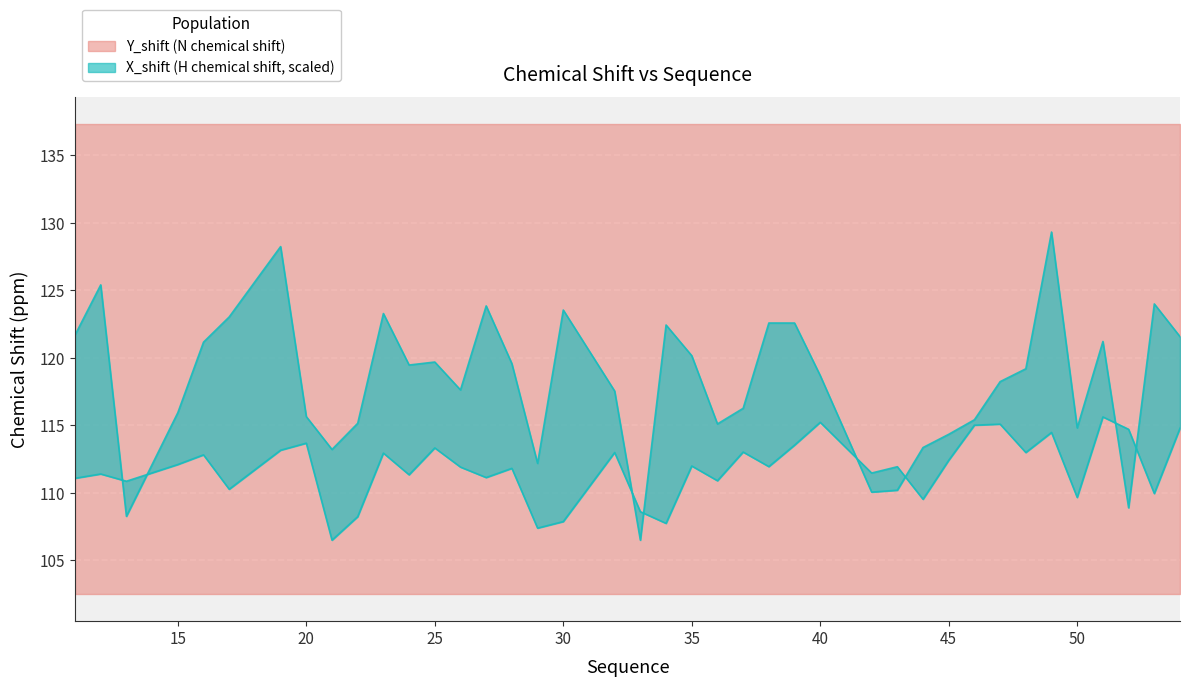

Reading right to left, what are all the values shown in this chart?

Y_shift: 54=121.6	53=124.0	52=108.9	51=121.2	50=114.8	49=129.3	48=119.2	47=118.2	46=115.4	45=114.3	44=113.4	43=110.2	42=110.1	40=118.7	39=122.6	38=122.6	37=116.3	36=115.1	35=120.2	34=122.4	33=106.5	32=117.5	30=123.5	29=112.2	28=119.6	27=123.8	26=117.6	25=119.7	24=119.5	23=123.3	22=115.1	21=113.2	20=115.6	19=128.2	17=123.0	16=121.2	15=115.9	13=108.3	12=125.4	11=121.7
X_shift: 54=114.8	53=109.9	52=114.7	51=115.6	50=109.7	49=114.5	48=113.0	47=115.1	46=115.0	45=112.4	44=109.5	43=111.9	42=111.5	40=115.2	39=113.5	38=111.9	37=113.0	36=110.9	35=112.0	34=107.7	33=108.6	32=113.0	30=107.9	29=107.4	28=111.8	27=111.1	26=111.9	25=113.3	24=111.3	23=112.9	22=108.2	21=106.5	20=113.7	19=113.2	17=110.3	16=112.8	15=112.1	13=110.9	12=111.4	11=111.1